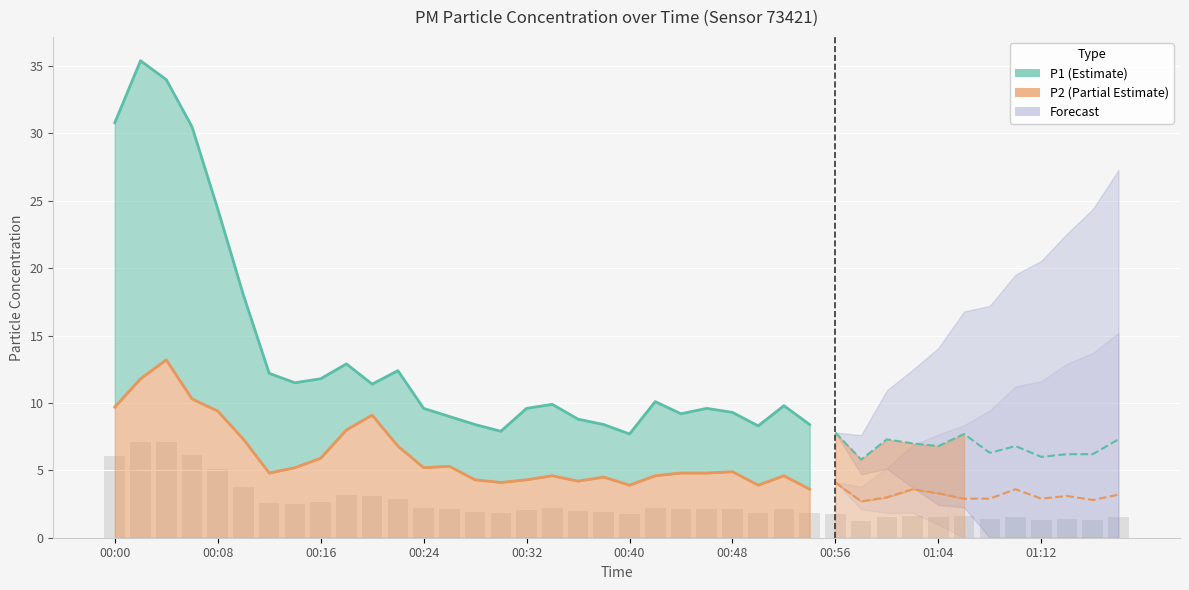

What is the minimum value for P2?

3.6